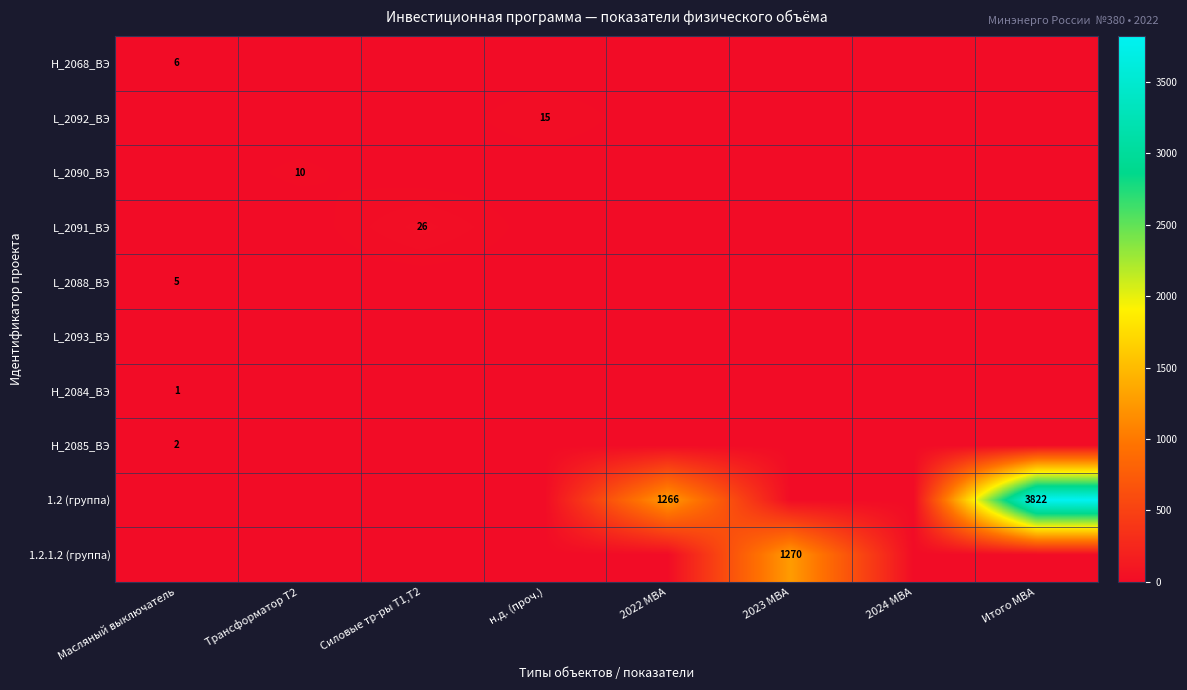

Is it true that Н_2085_ВЭ equals 2 at Масляный выключатель?

True